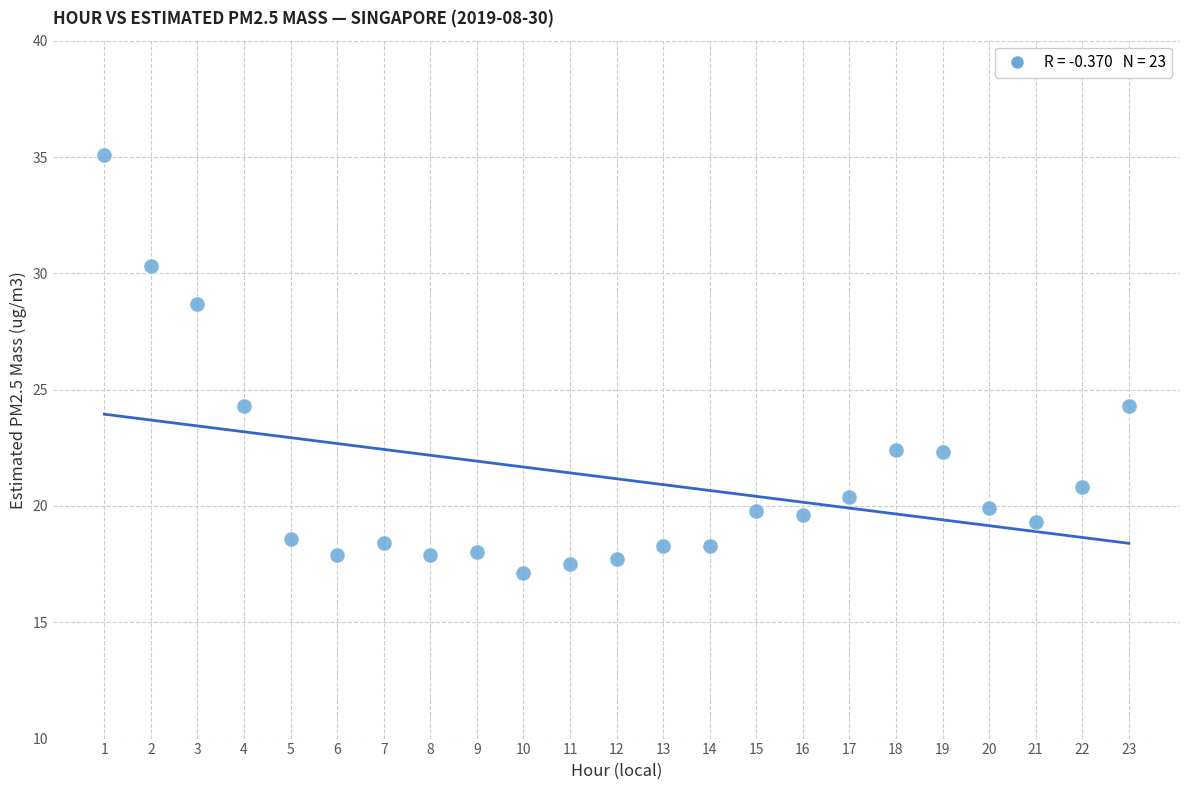

What is the range of Y values (max minus min)?

18.0